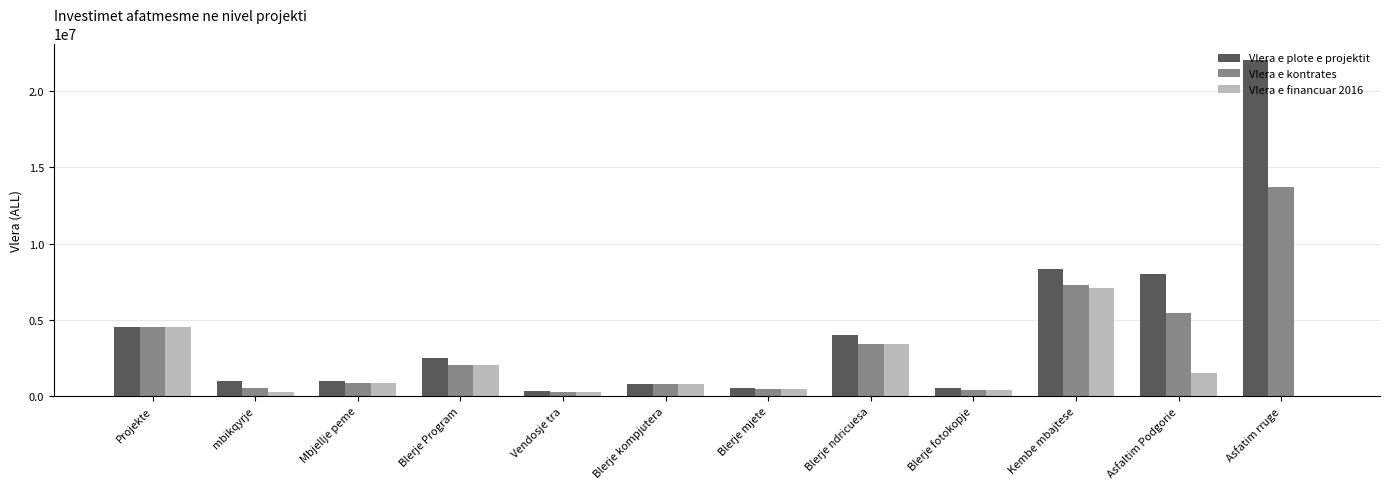

True or false: Vlera e financuar 2016 has a value of 2567753 at Kembe mbajtese.

False